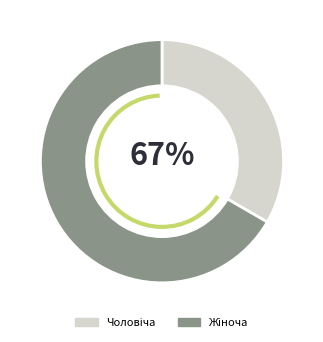

Which category accounts for the majority?

Жіноча